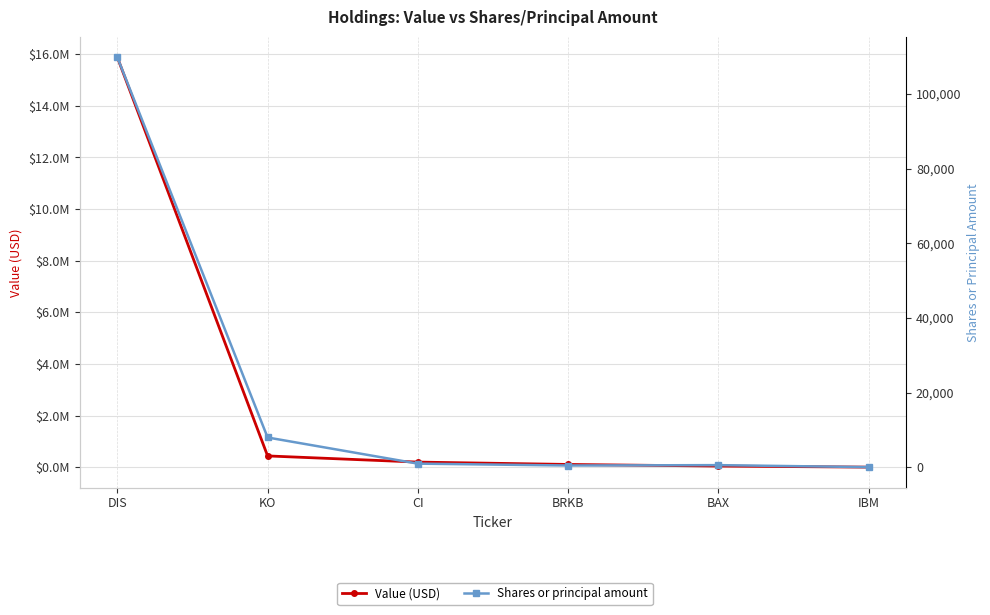

List the labels in order of Shares or principal amount value, smallest first.

IBM, BRKB, BAX, CI, KO, DIS